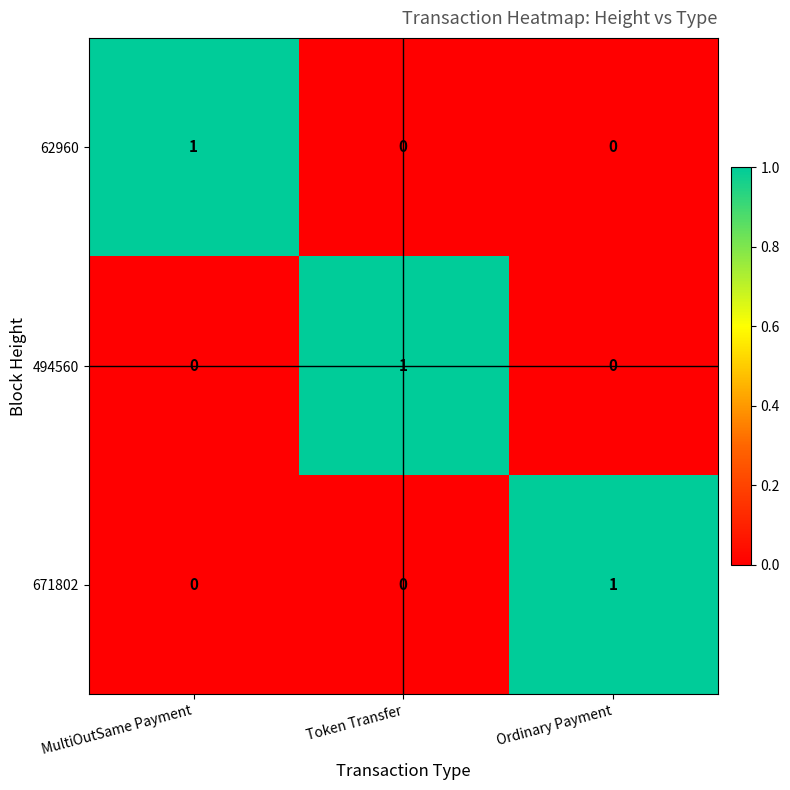

True or false: 62960 has a value of 1 at MultiOutSame Payment.

True